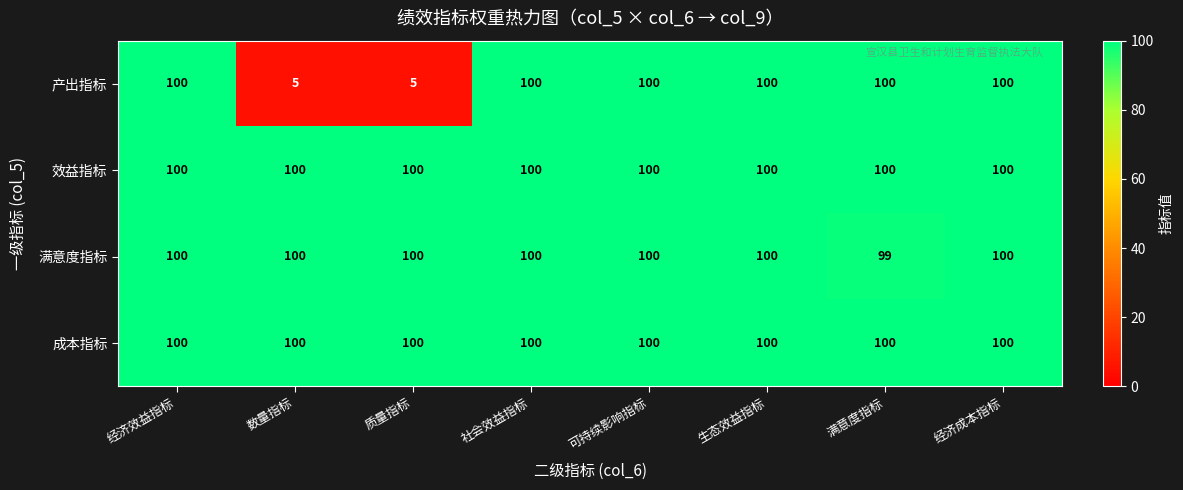

Count the 满意度指标 values in the range 100 to 101.

7